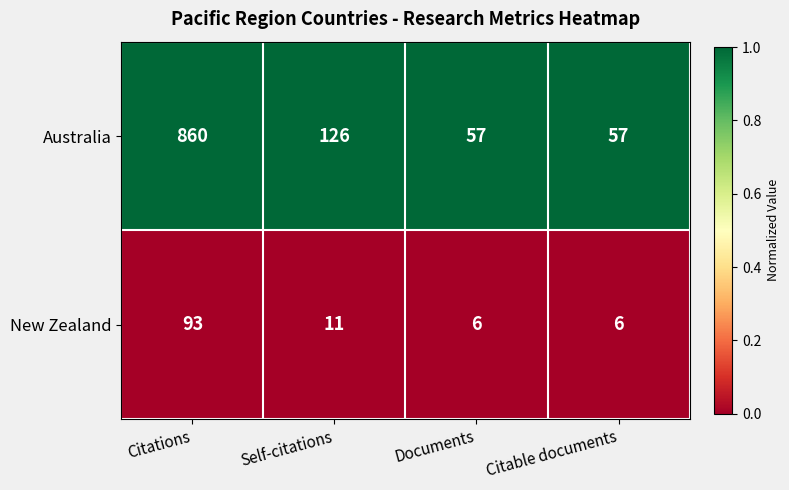

Which series has the largest range (max minus min)?

Australia